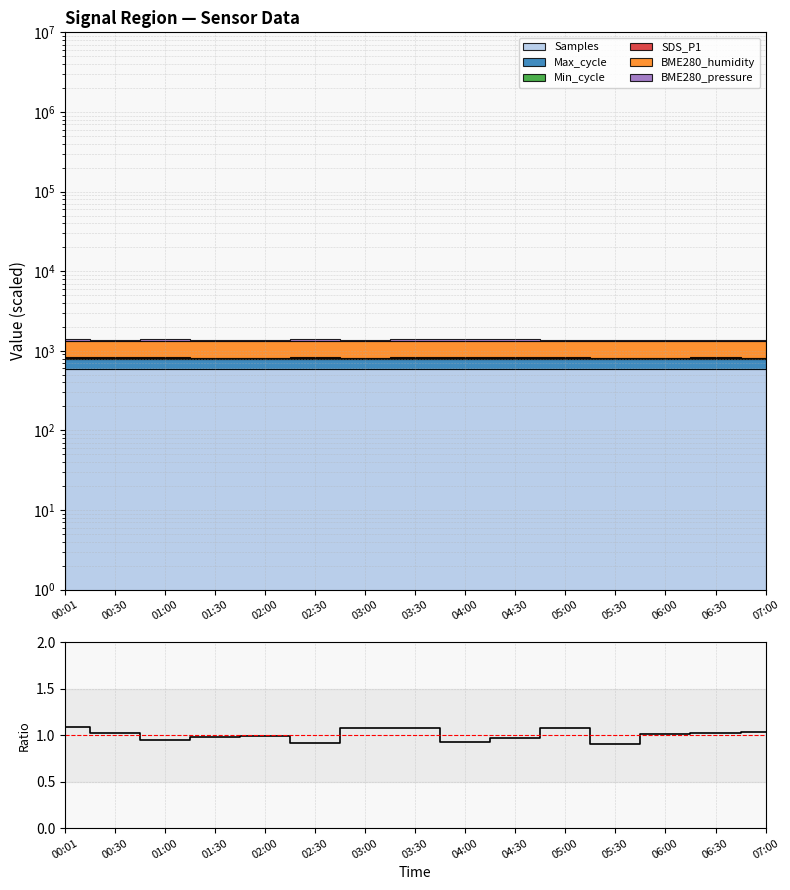

What is the label of the 6th point from the left?

02:30